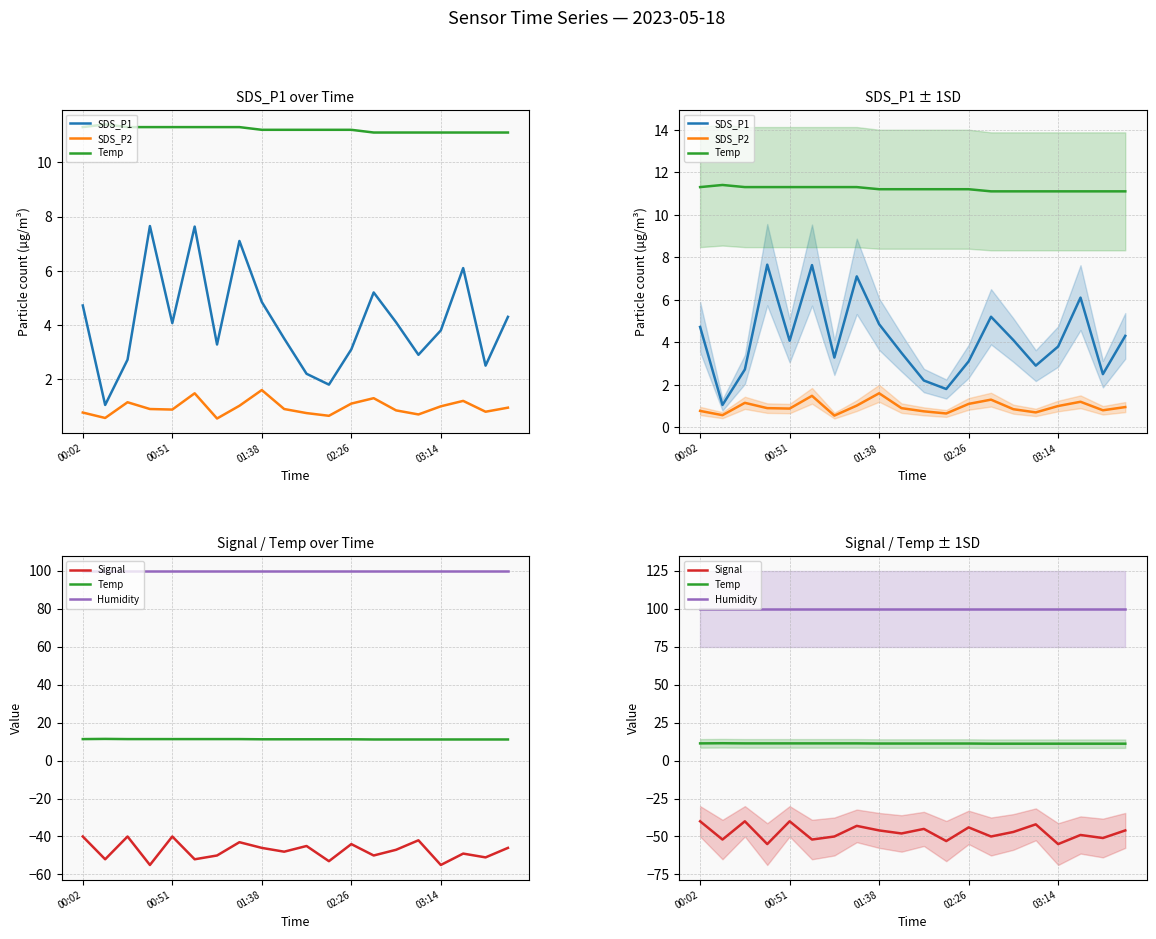

Reading left to right, what are all the values shown in this chart?

SDS_P1: 4.7	1.1	2.7	7.7	4.1	7.6	3.3	7.1	4.8	3.5	2.2	1.8	3.1	5.2	4.1	2.9	3.8	6.1	2.5	4.3
SDS_P2: 0.8	0.6	1.1	0.9	0.9	1.5	0.6	1.0	1.6	0.9	0.8	0.7	1.1	1.3	0.8	0.7	1.0	1.2	0.8	0.9
Temp: 11.3	11.4	11.3	11.3	11.3	11.3	11.3	11.3	11.2	11.2	11.2	11.2	11.2	11.1	11.1	11.1	11.1	11.1	11.1	11.1
Signal: -40.0	-52.0	-40.0	-55.0	-40.0	-52.0	-50.0	-43.0	-46.0	-48.0	-45.0	-53.0	-44.0	-50.0	-47.0	-42.0	-55.0	-49.0	-51.0	-46.0
Humidity: 99.9	99.9	99.9	99.9	99.9	99.9	99.9	99.9	99.9	99.9	99.9	99.9	99.9	99.9	99.9	99.9	99.9	99.9	99.9	99.9